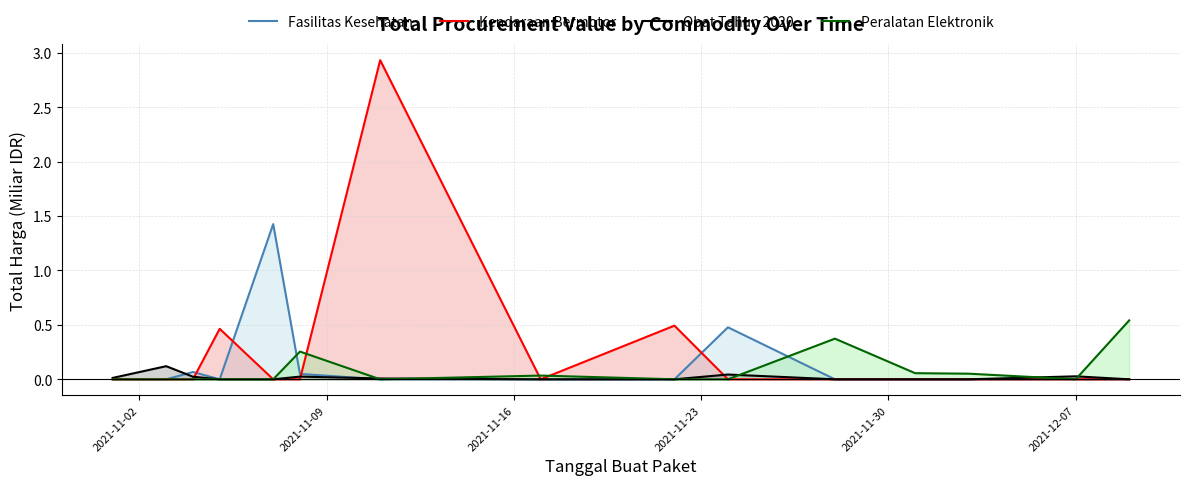

Which series has the widest spread of values?

Kendaraan Bermotor